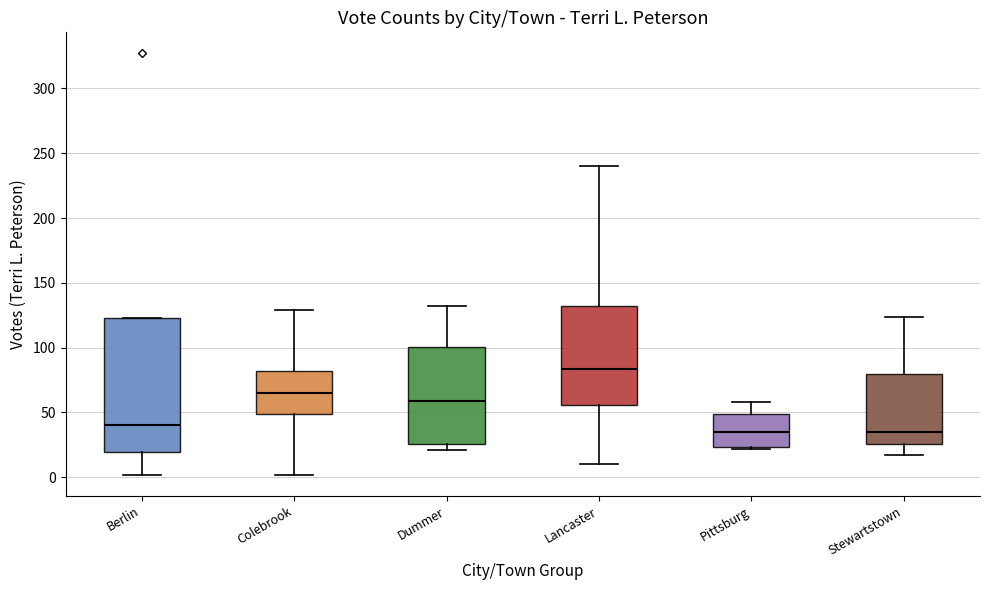

Reading left to right, read every box against the y-axis: the position of its median line, the range the box covers, and the ends of its whiskers. The values are not printed on the chart, so give them approximately, as read against the axis.

Berlin: median 40, box 20 to 125, whiskers 0 to 125
Colebrook: median 65, box 50 to 80, whiskers 0 to 130
Dummer: median 60, box 25 to 100, whiskers 20 to 130
Lancaster: median 85, box 55 to 130, whiskers 10 to 240
Pittsburg: median 35, box 25 to 50, whiskers 20 to 60
Stewartstown: median 35, box 25 to 80, whiskers 15 to 125